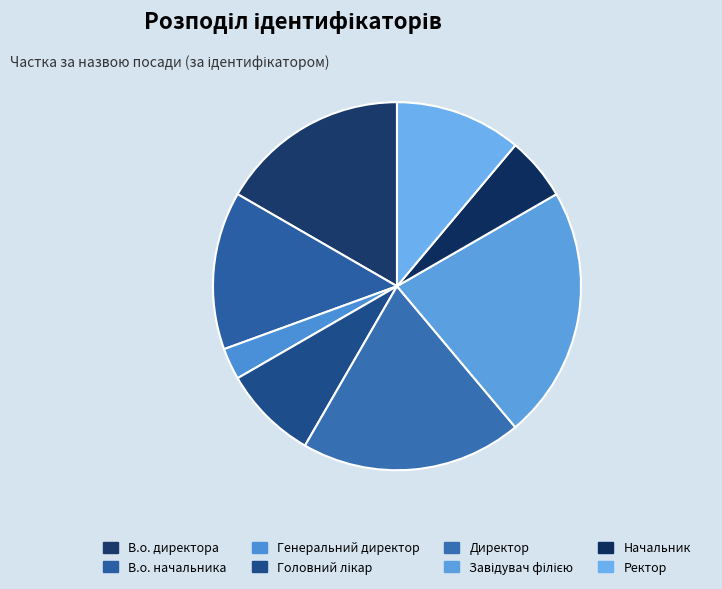

To the nearest percent, what is the combined percentage of Головний лікар and Директор?

28%